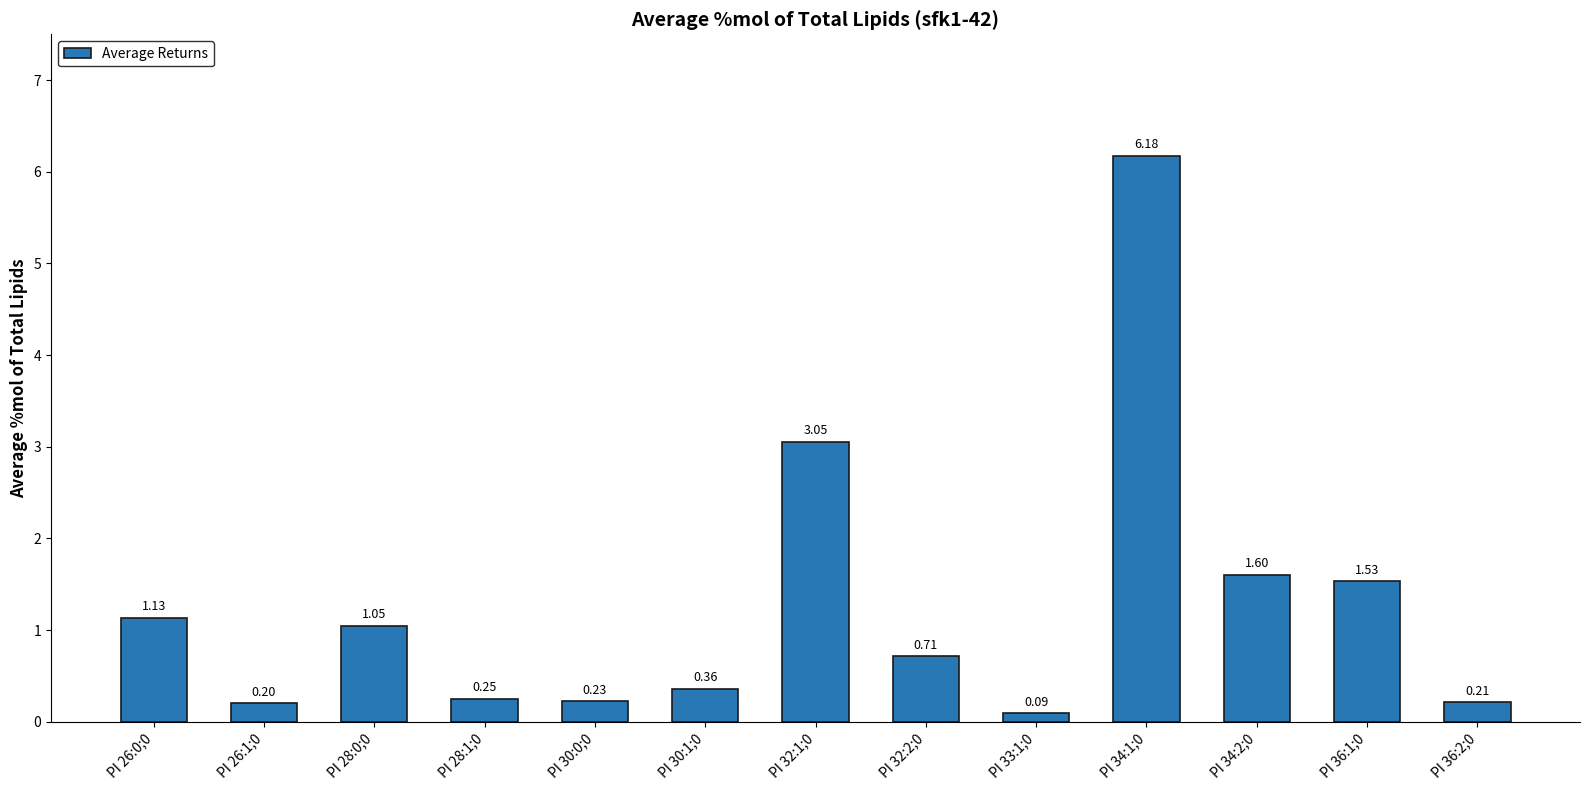

At which category does the chart reach its peak across all series?

PI 34:1;0